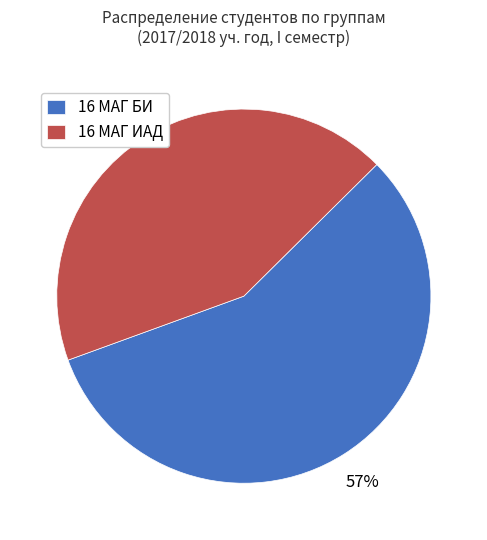

How many segments does this pie chart have?

2